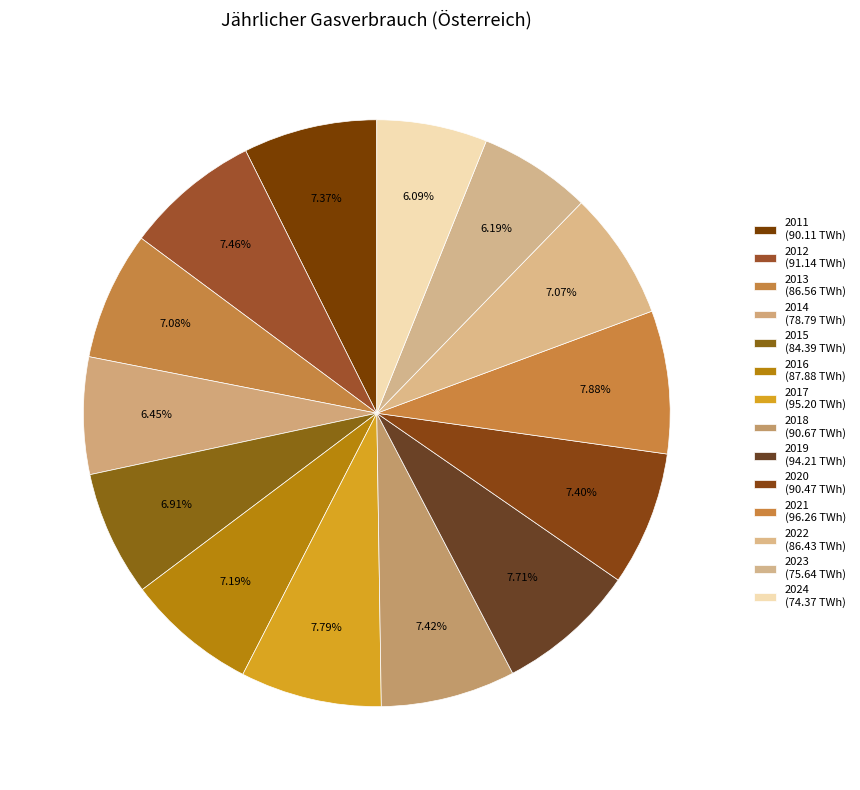

To the nearest percent, what is the average slice percentage?

7%